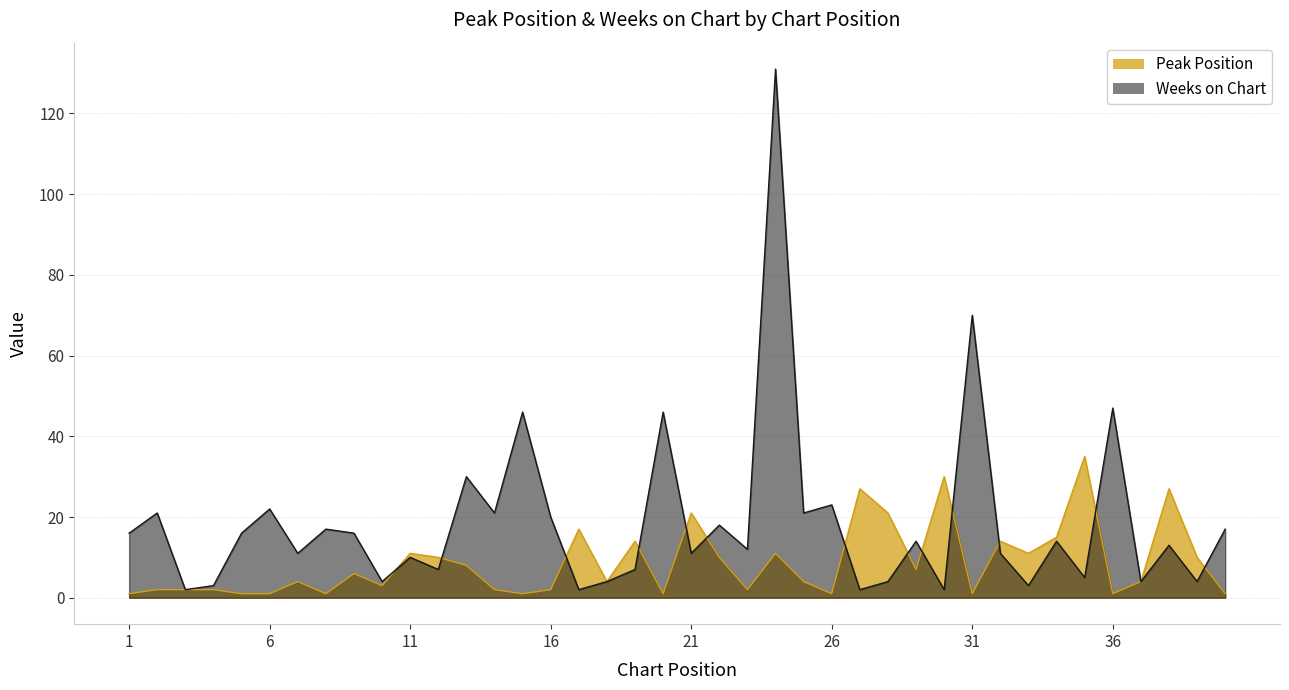

Reading right to left, extract all data points from this chart.

Peak Position: 40=1	39=10	38=27	37=4	36=1	35=35	34=15	33=11	32=14	31=1	30=30	29=7	28=21	27=27	26=1	25=4	24=11	23=2	22=10	21=21	20=1	19=14	18=4	17=17	16=2	15=1	14=2	13=8	12=10	11=11	10=3	9=6	8=1	7=4	6=1	5=1	4=2	3=2	2=2	1=1
Weeks on Chart: 40=17	39=4	38=13	37=4	36=47	35=5	34=14	33=3	32=11	31=70	30=2	29=14	28=4	27=2	26=23	25=21	24=131	23=12	22=18	21=11	20=46	19=7	18=4	17=2	16=20	15=46	14=21	13=30	12=7	11=10	10=4	9=16	8=17	7=11	6=22	5=16	4=3	3=2	2=21	1=16